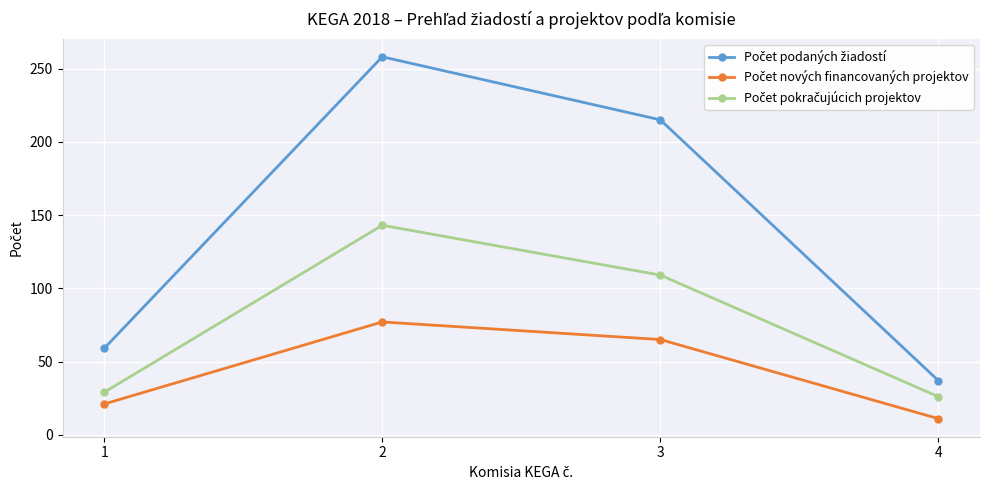

At how many categories does at least one series exceed 46?

3